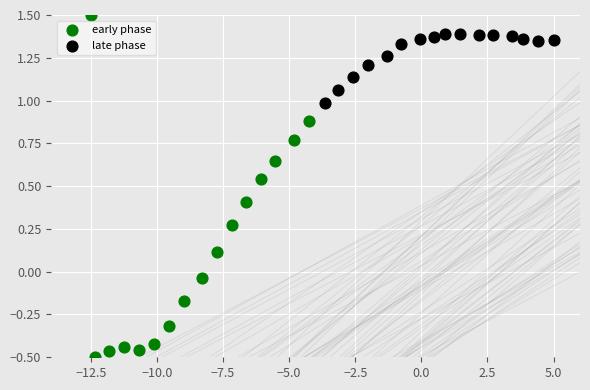

Which series contains the lowest Y value?

early phase